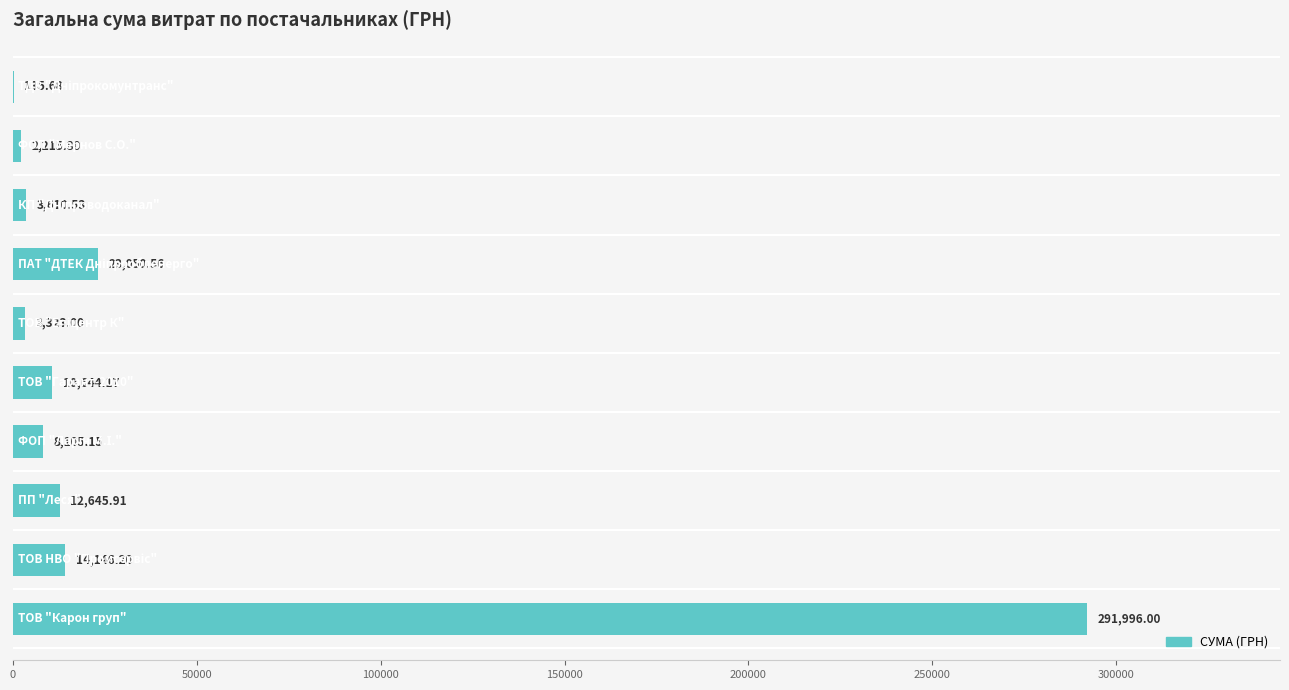

What is the sum of all values?

369873.0